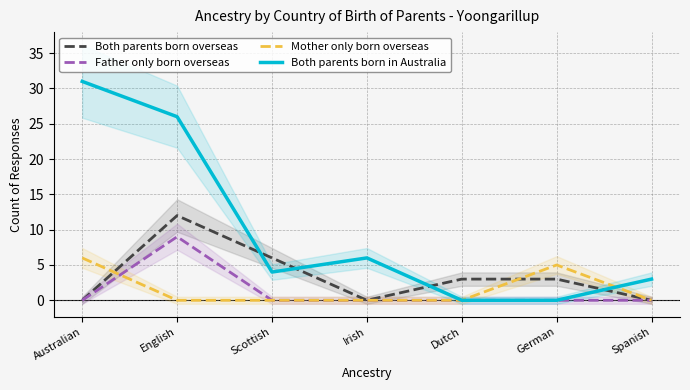

What is the sum of all Father only born overseas values?

9